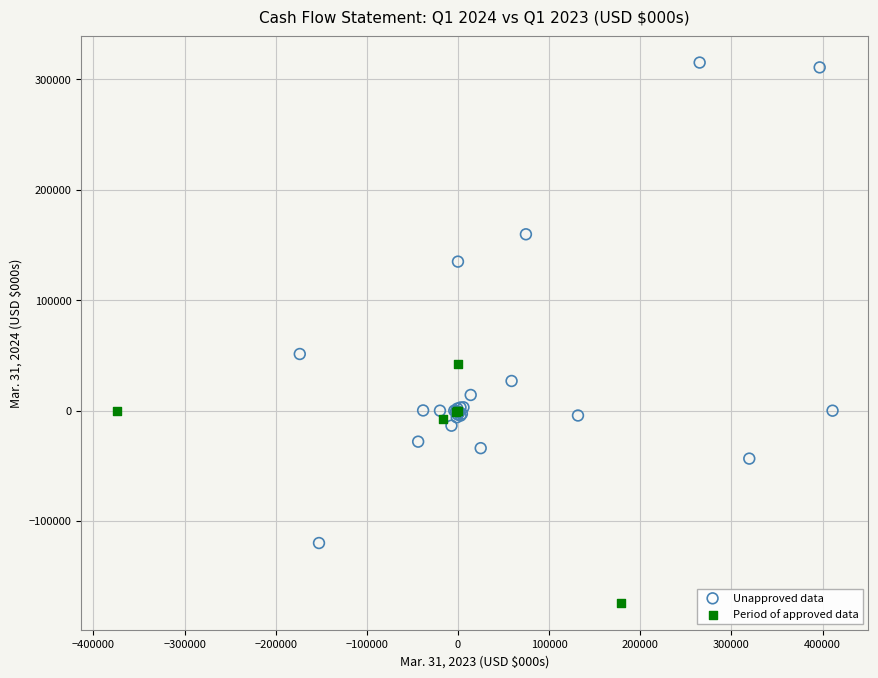

Which series contains the highest Y value?

Unapproved data